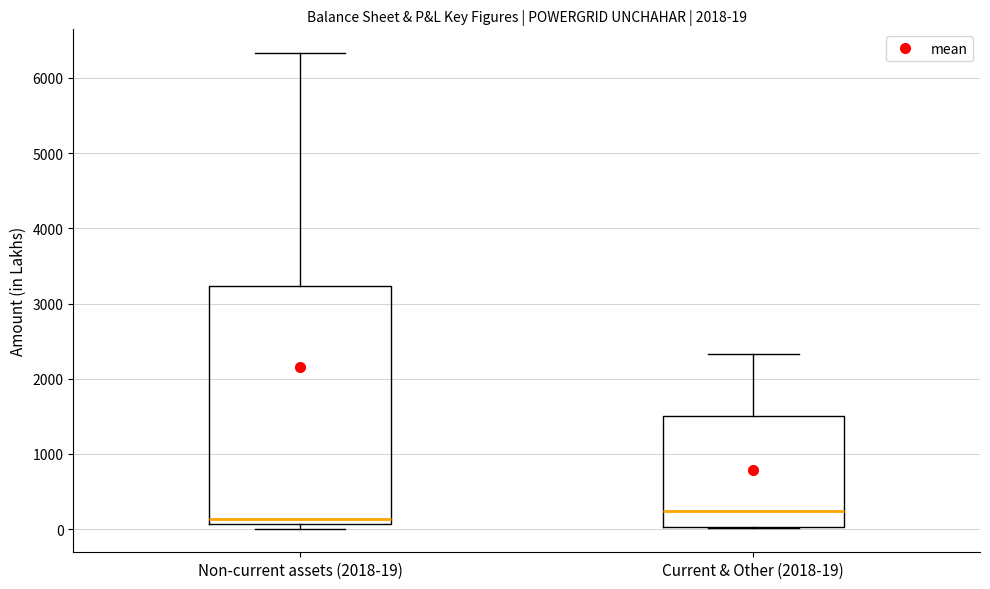

Which box has the lowest median line?

Non-current assets (2018-19)